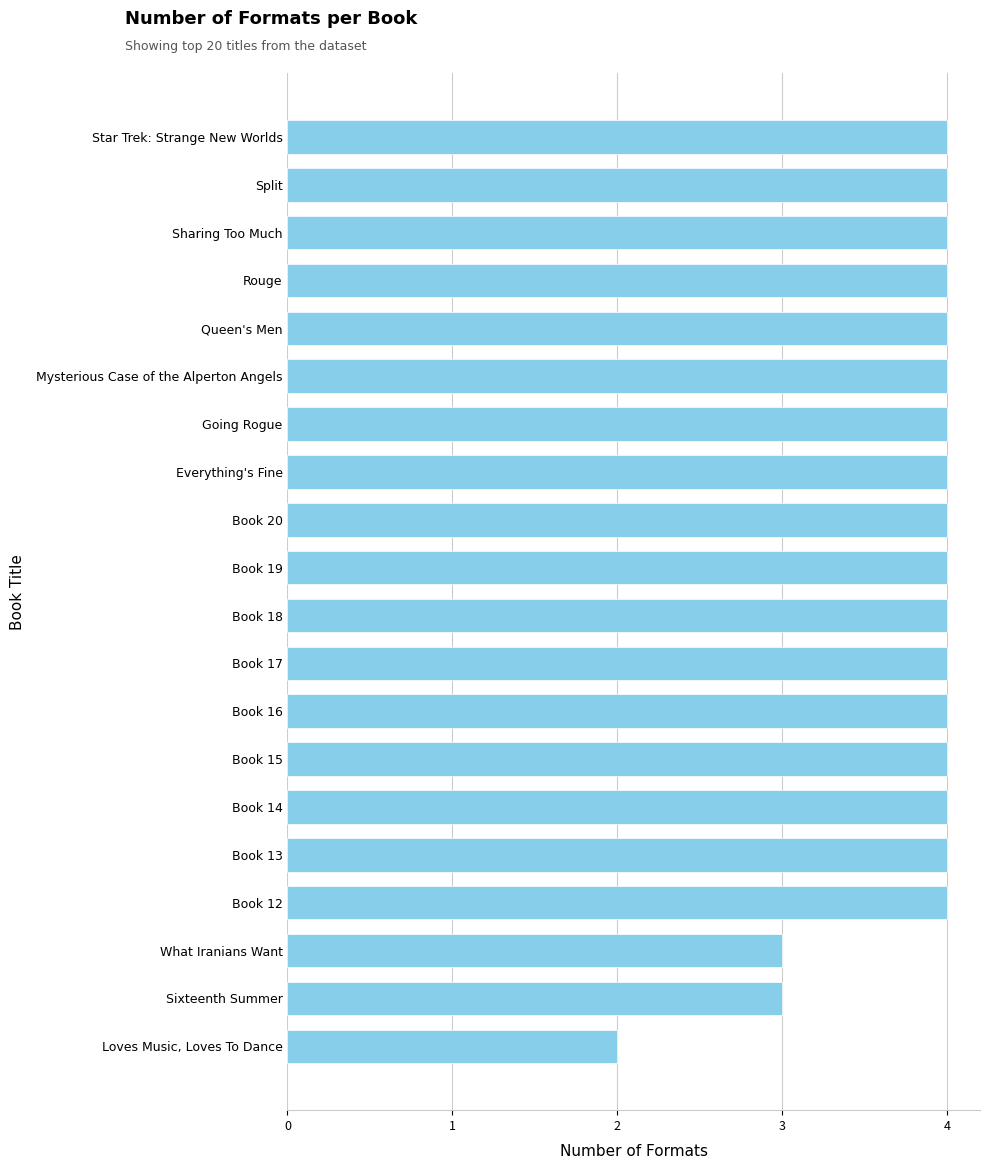

Reading top to bottom, list all the values displayed in this chart.

4	4	4	4	4	4	4	4	4	4	4	4	4	4	4	4	4	3	3	2